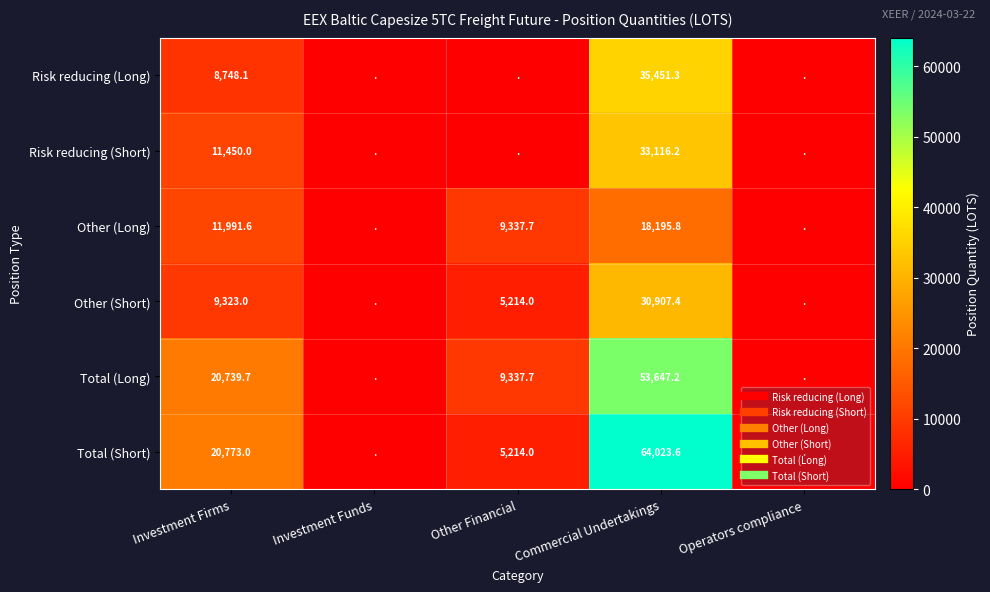

The Risk reducing (Short) series shows 19608.0 at Investment Funds. True or false?

False